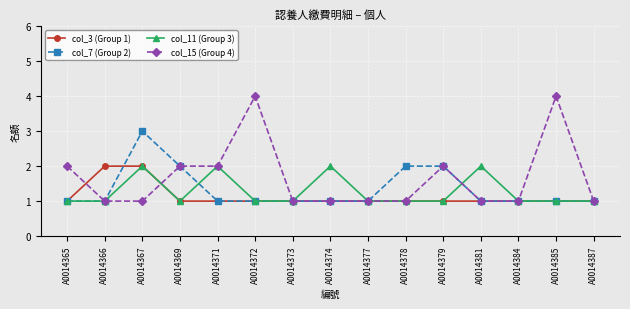

What is the minimum value shown in the chart?

1